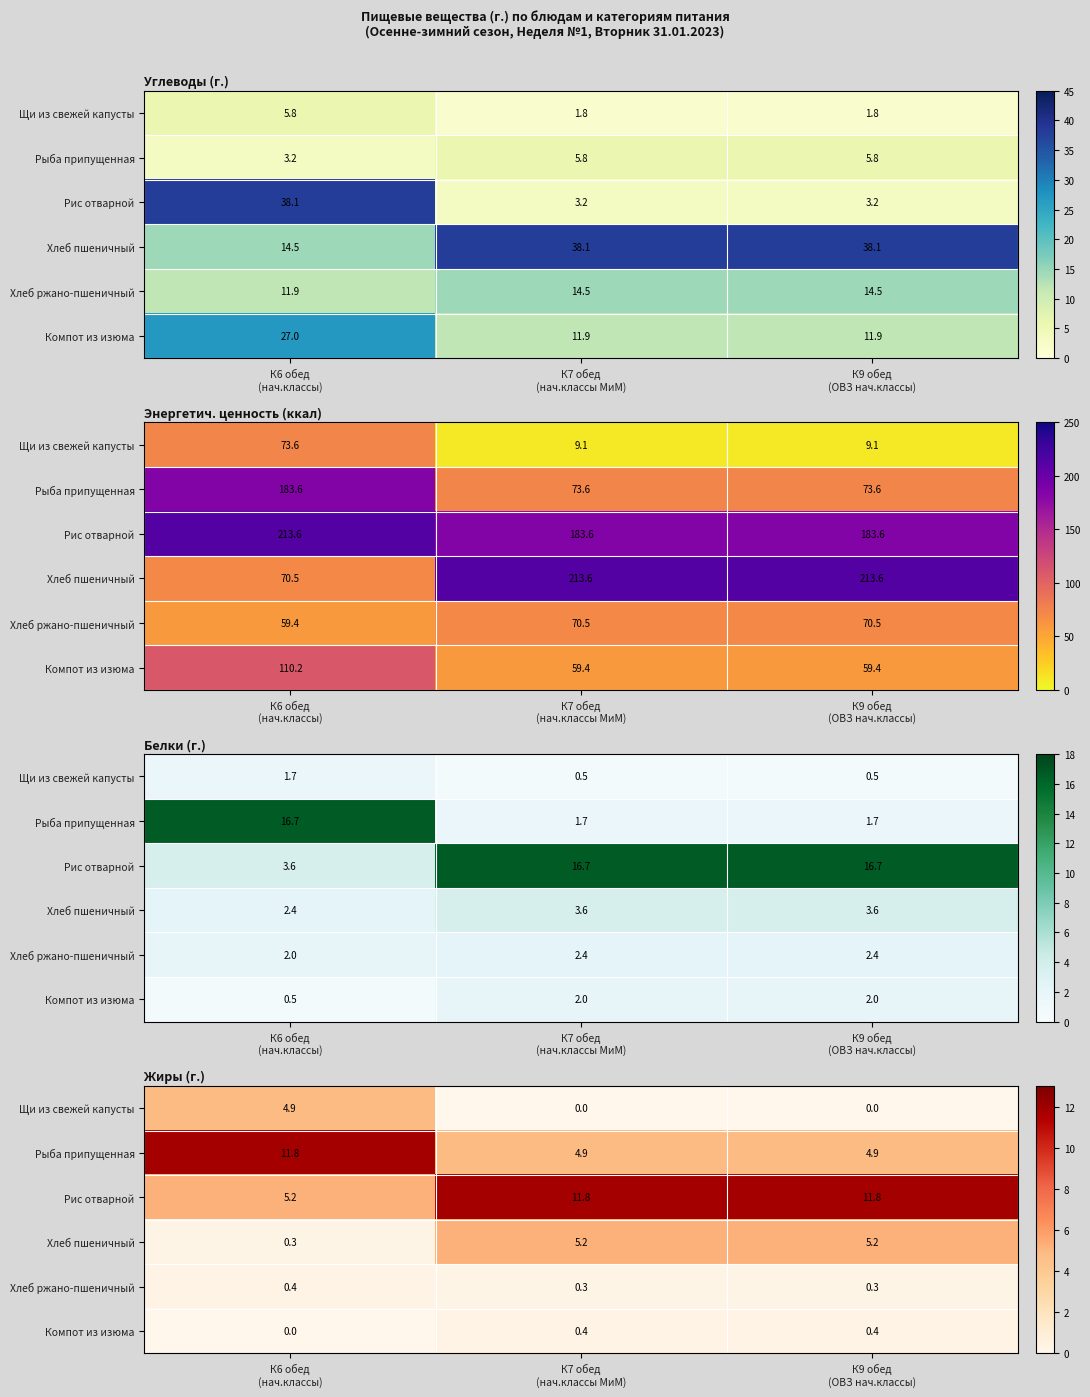

The Компот из изюма series shows 0.0 at К6 обед (нач.классы). True or false?

True